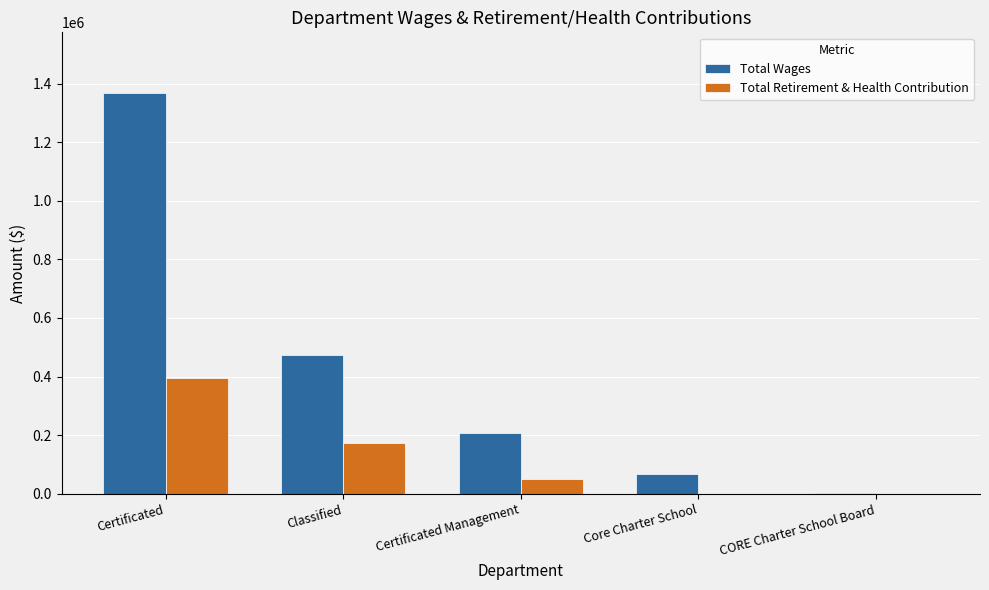

What is the sum of the Total Retirement & Health Contribution values at Core Charter School and Certificated Management?

50028